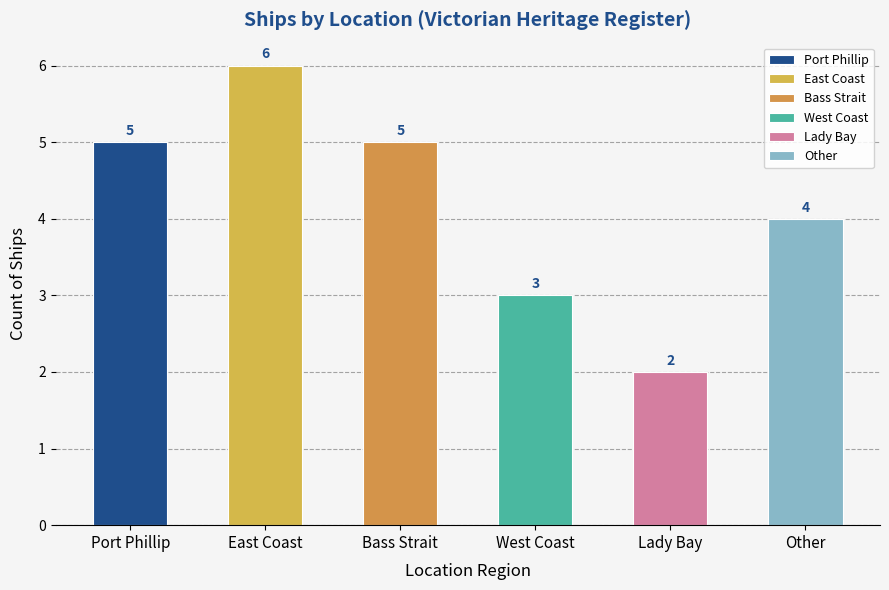

Reading right to left, extract all data points from this chart.

4	2	3	5	6	5